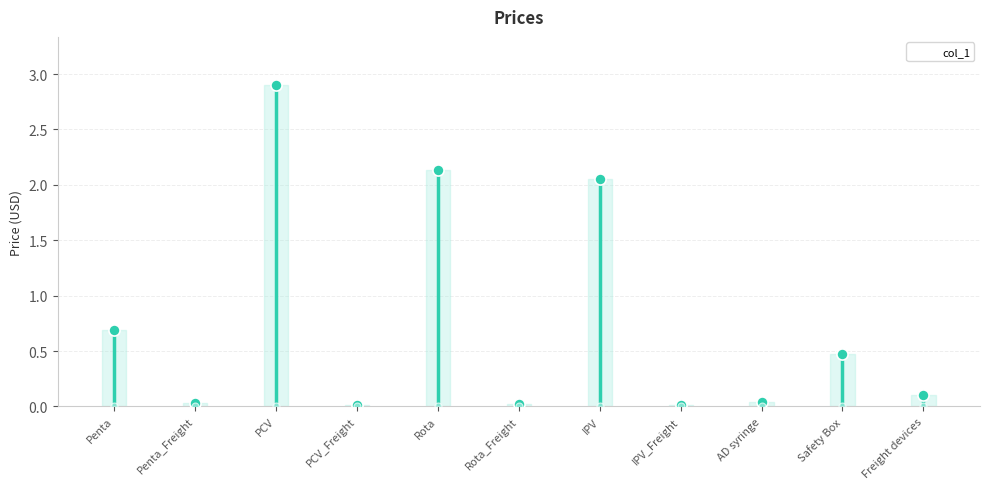

What is the difference between the values at PCV_Freight and PCV?

2.9